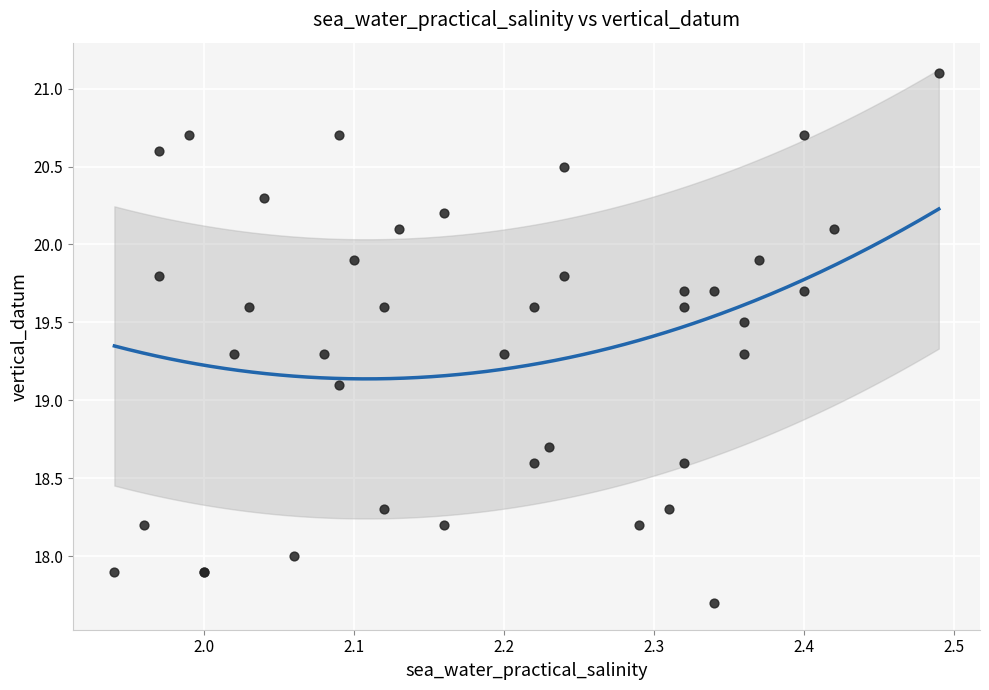

What Y value in the scatter plot is closest to 19?

19.1